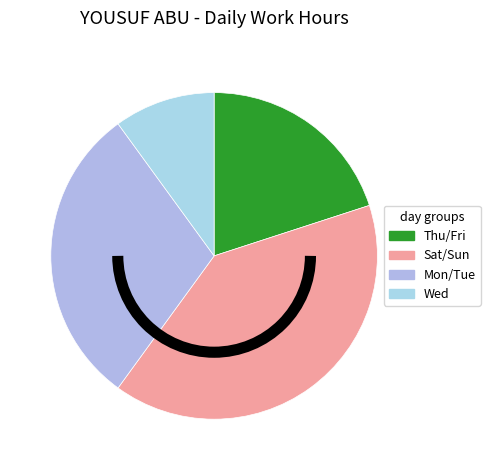

How many slices are in this pie chart?

4